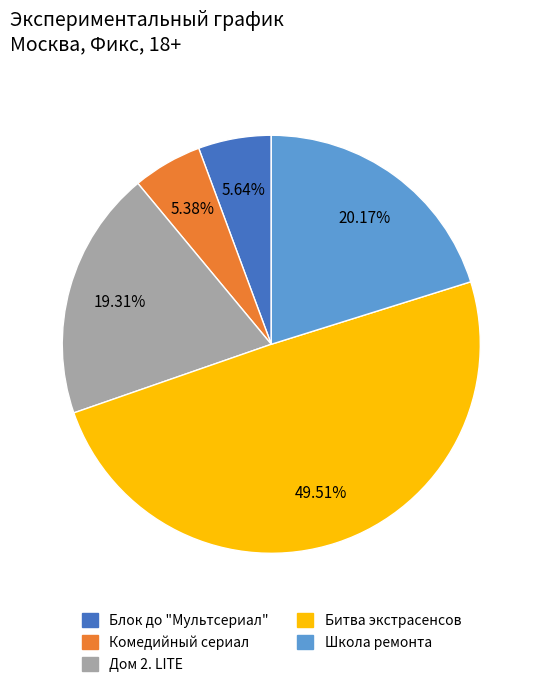

Count the number of slices in the pie.

5